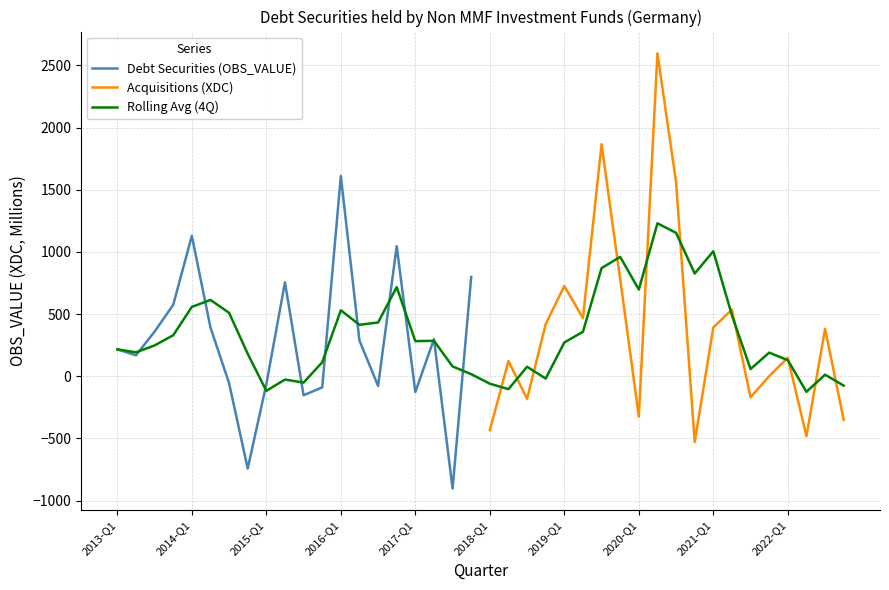

What is the value of the Acquisitions (XDC) point at the 33rd from the left?

392.0